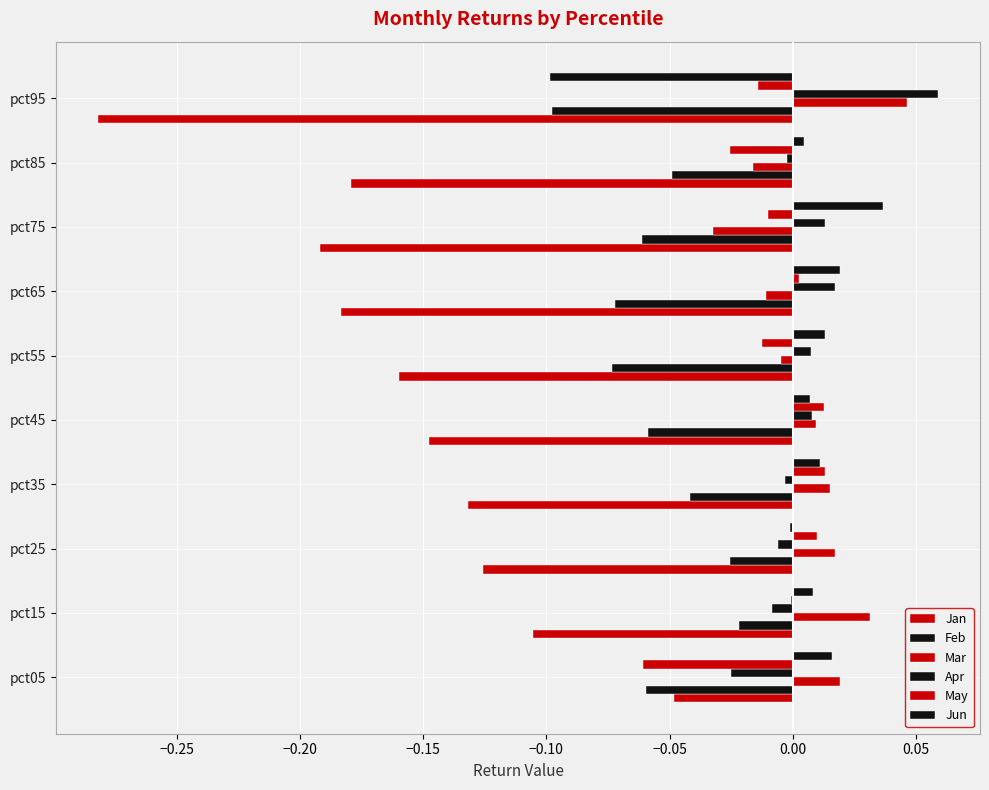

What is the sum of all Jan values?

-1.6